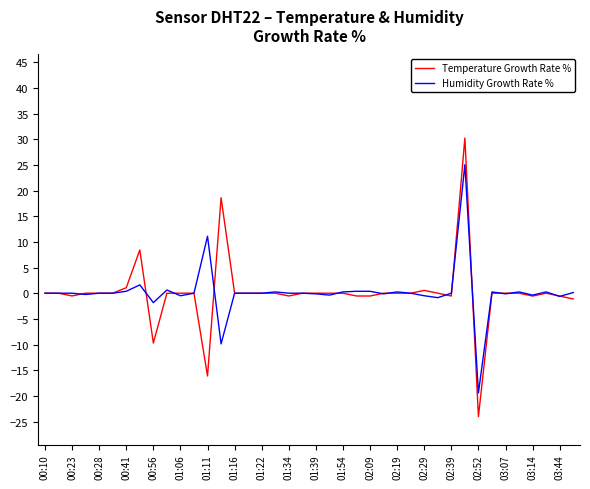

List the series in order of their peak value, highest first.

Temperature Growth Rate %, Humidity Growth Rate %